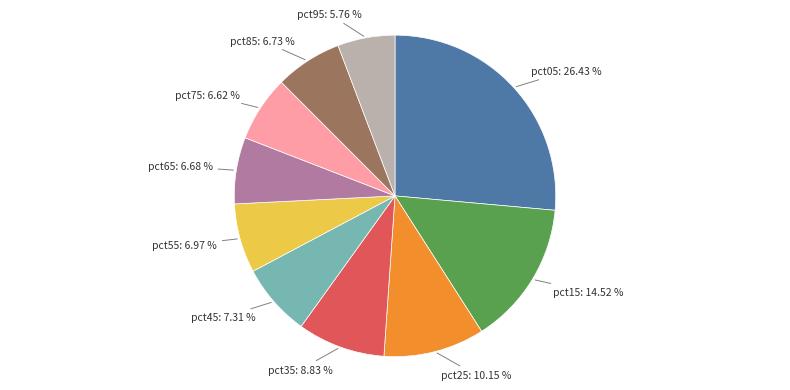

Does any single category account for the majority?

No